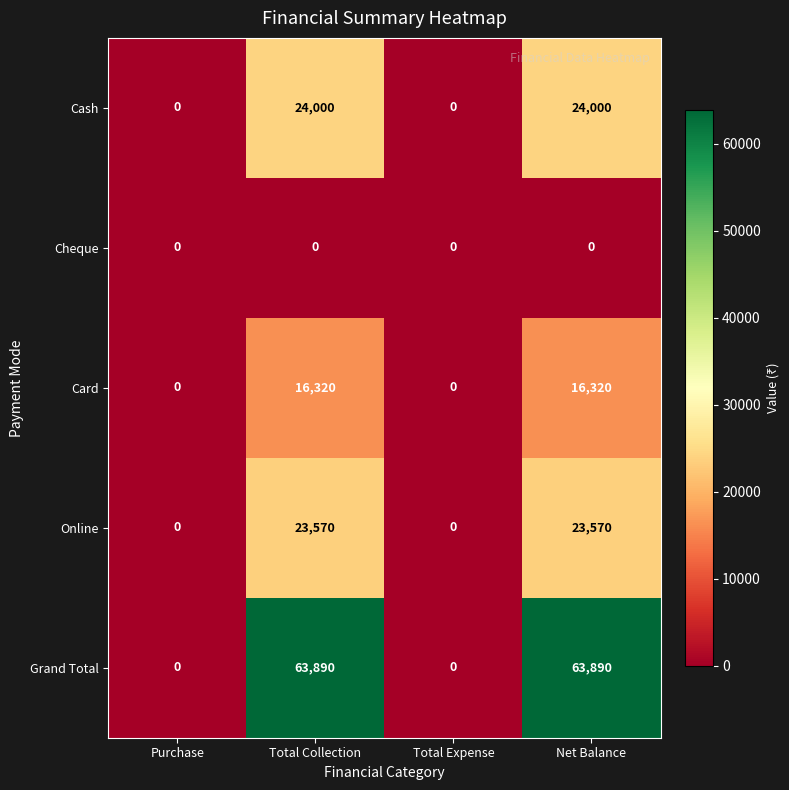

What is the sum of all Online values?

47140